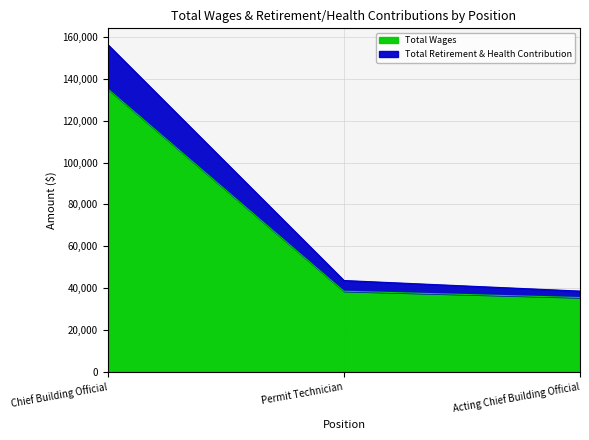

Reading right to left, list the values for the Total Wages series.

35482.0	38492.8	135196.0